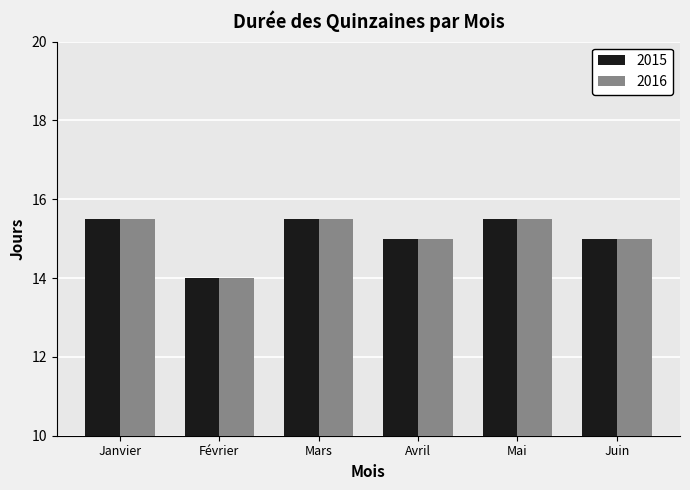

What is the label of the 5th bar from the right?

Février